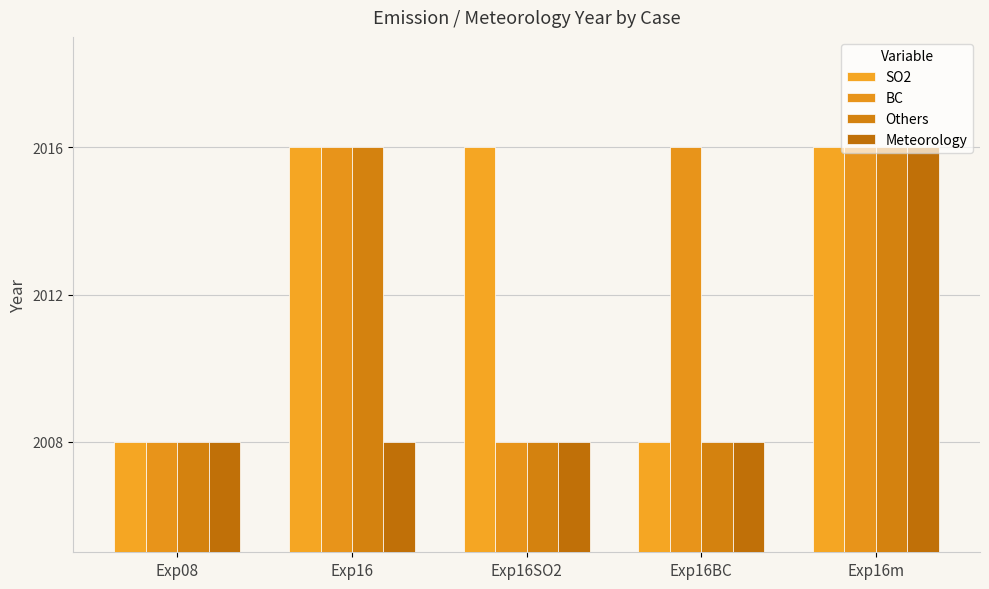

How many data points in SO2 are less than 2016?

2